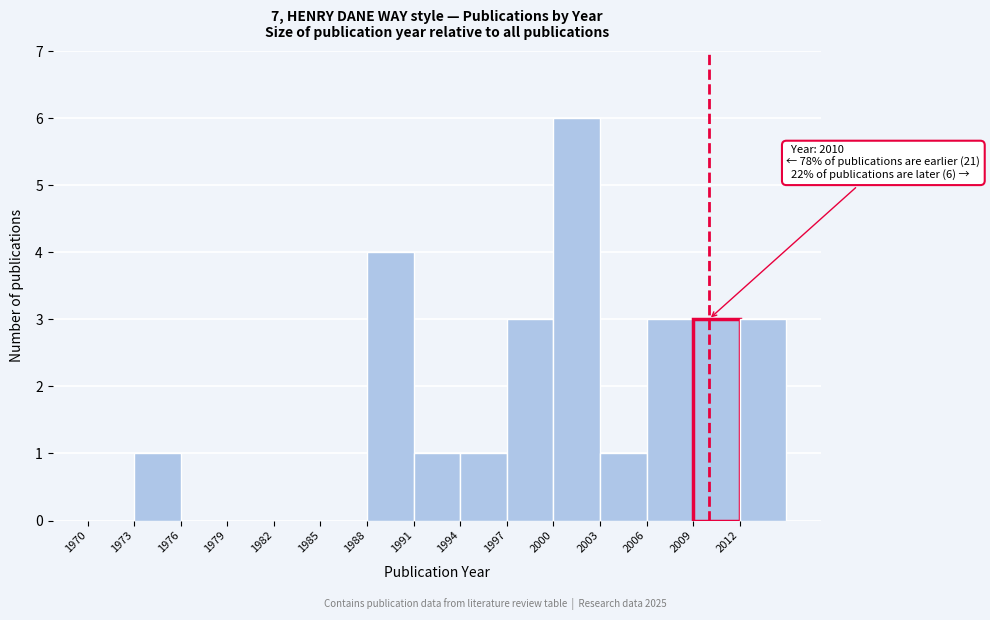

Which range on the x-axis has the tallest bar?

2000 to 2003